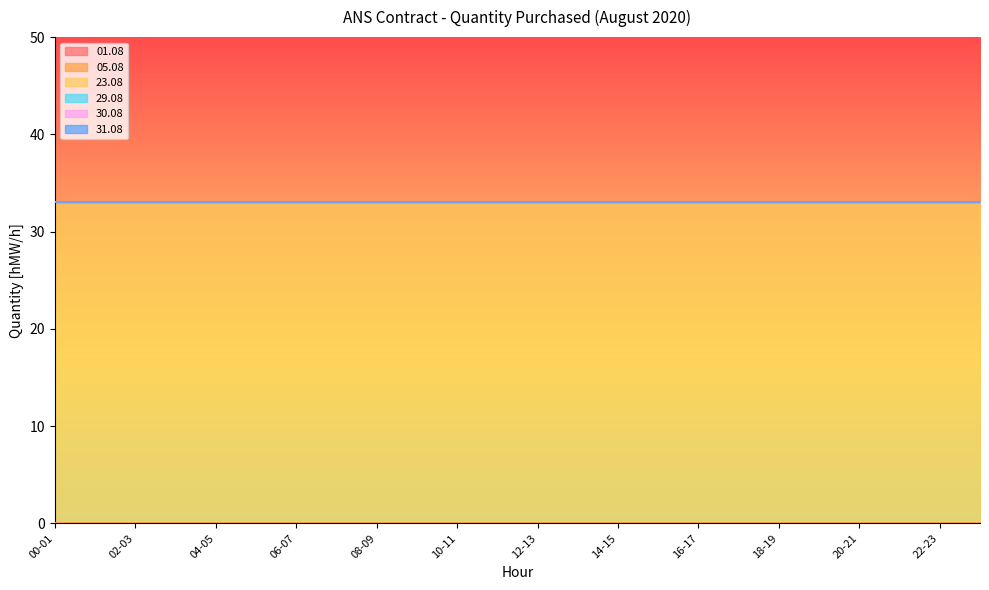

The value of 31.08 at 01-02 is 0. True or false?

True